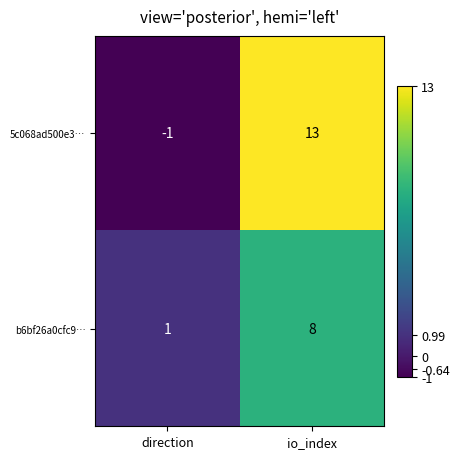

What is the spread (max minus min) of values at io_index?

5